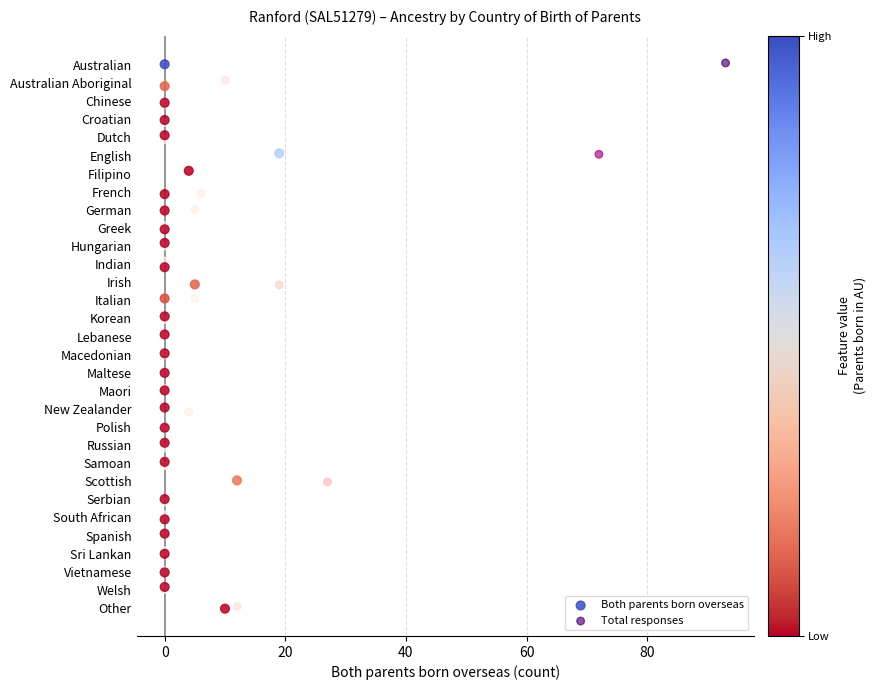

What are all the series names shown in the legend?

Both parents born overseas, Total responses